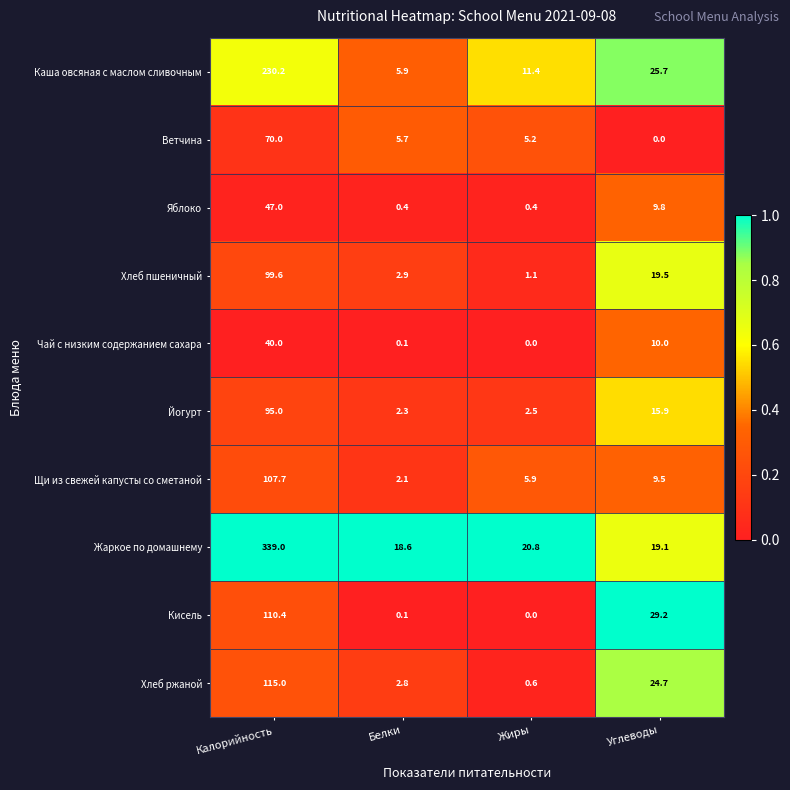

The Хлеб пшеничный series shows 4.0 at Углеводы. True or false?

False